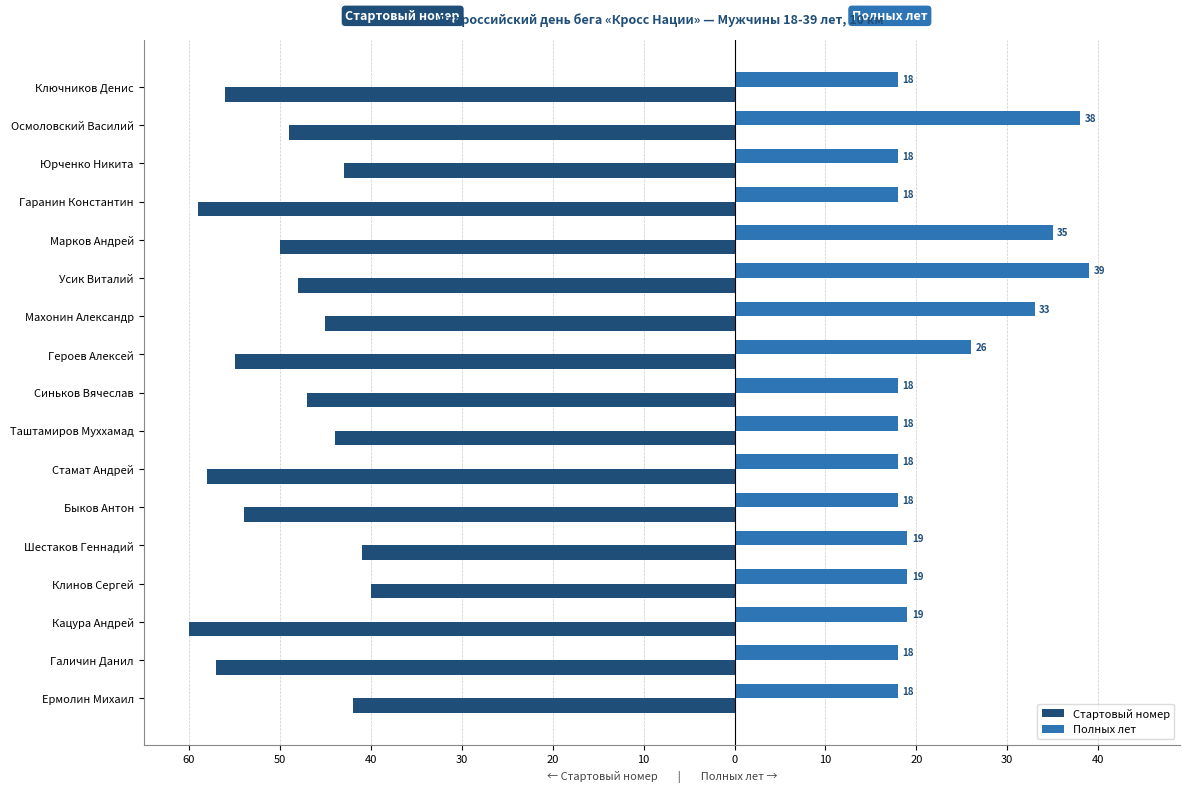

What are all the series names shown in the legend?

Стартовый номер, Полных лет